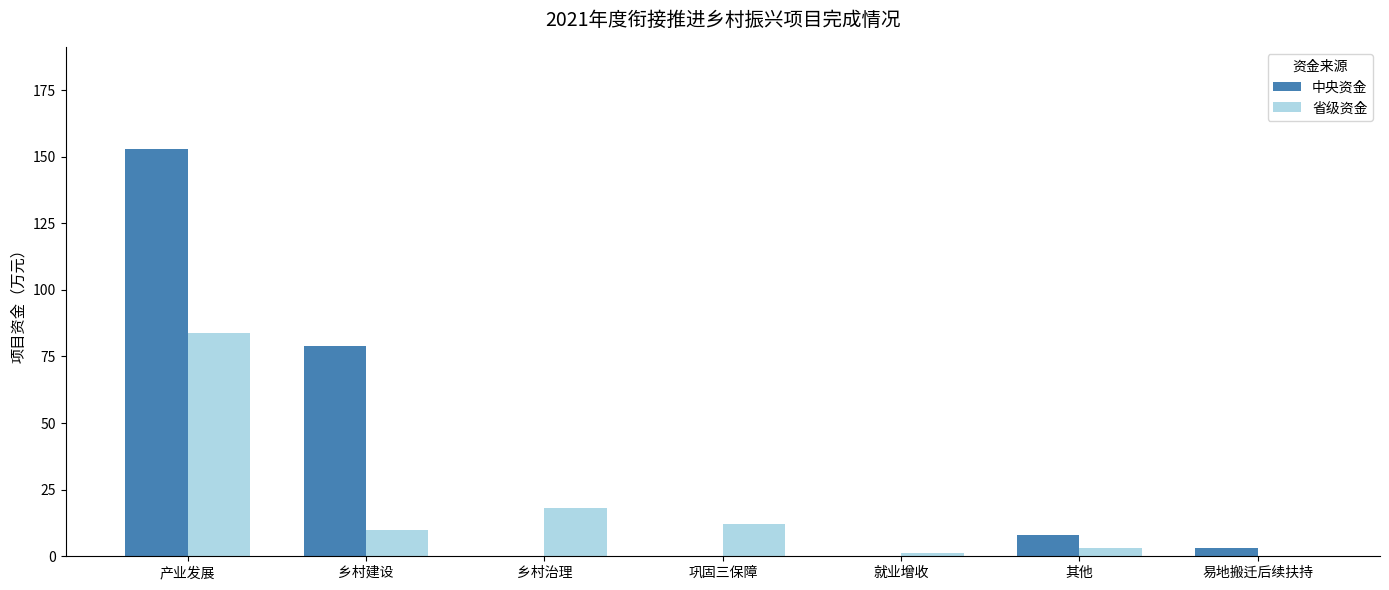

Reading left to right, list all the values displayed in this chart.

中央资金: 产业发展=153.0	乡村建设=79.0	乡村治理=0.0	巩固三保障=0.0	就业增收=0.0	其他=8.0	易地搬迁后续扶持=3.0
省级资金: 产业发展=84.0	乡村建设=10.0	乡村治理=18.0	巩固三保障=12.0	就业增收=1.3	其他=3.0	易地搬迁后续扶持=0.0